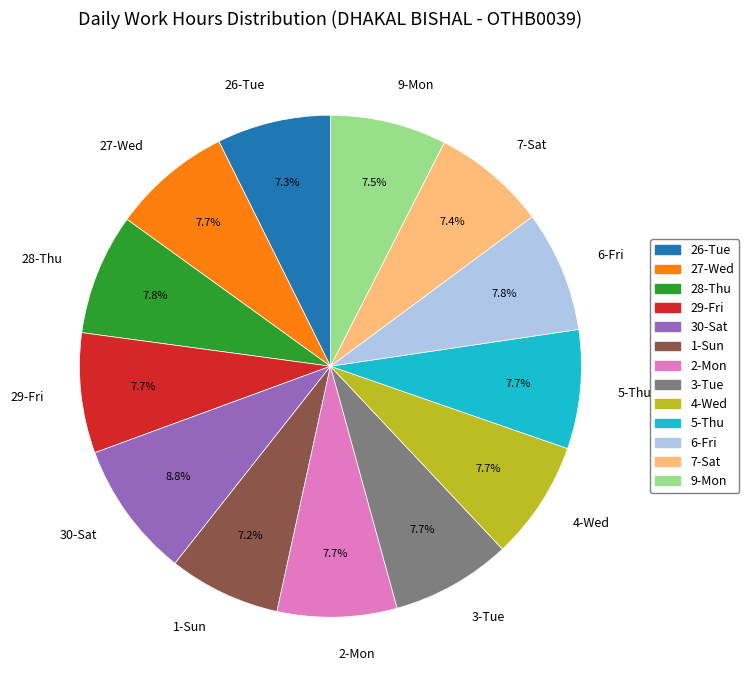

Which slice is the largest?

30-Sat